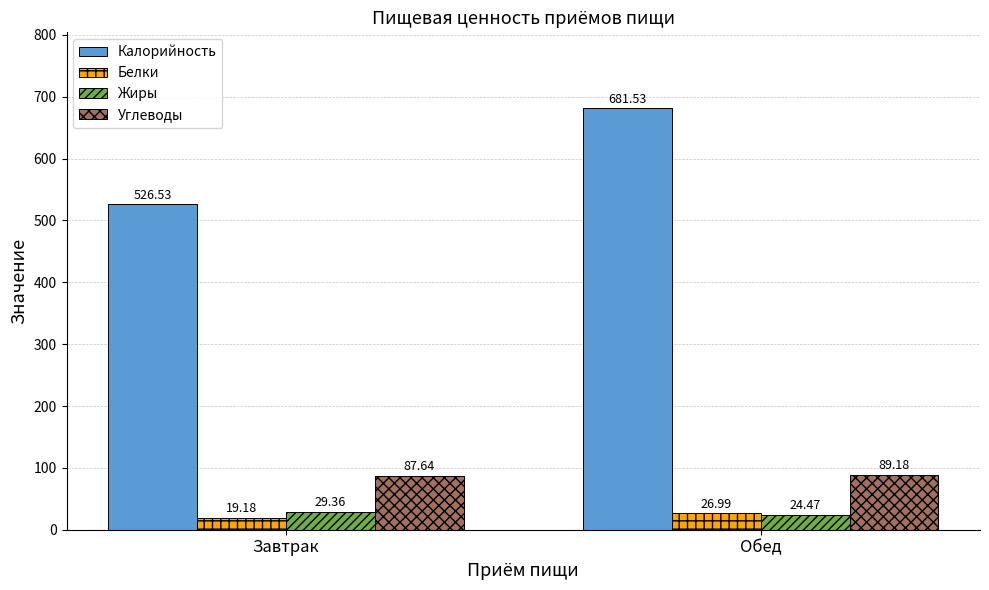

Which series changed the most between Завтрак and Обед?

Калорийность